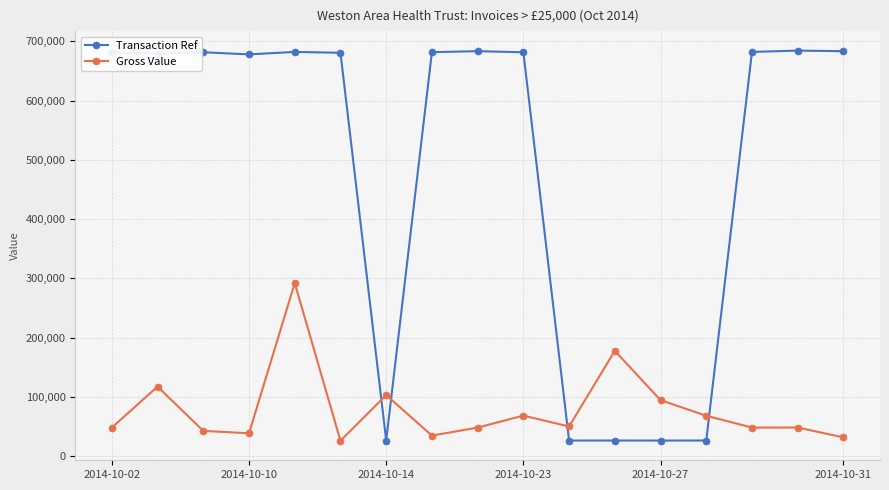

True or false: Gross Value and Transaction Ref cross at least once.

True